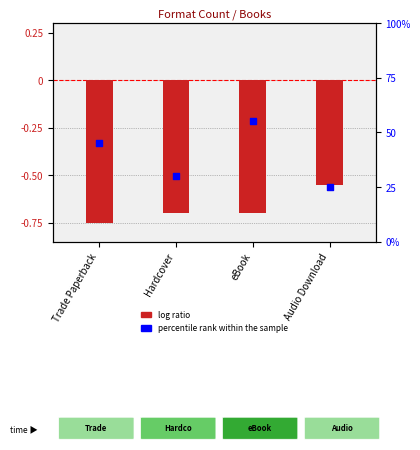

What is the total value across all series at Hardcover?

-1.2